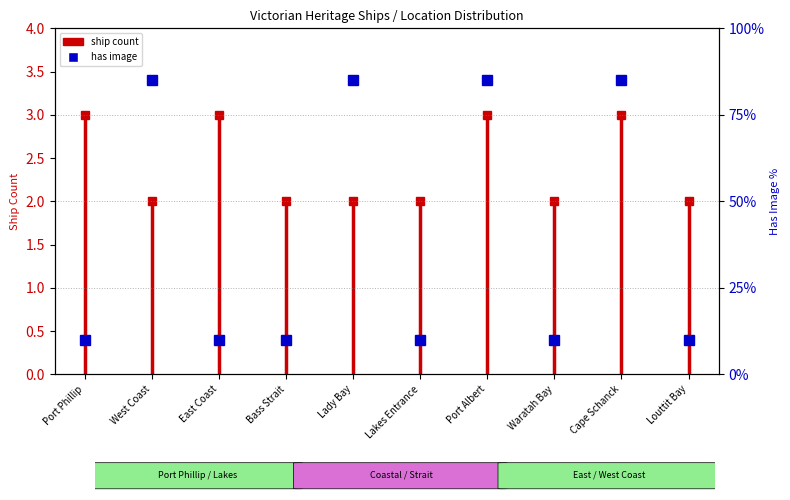

True or false: the data shows 85 at Cape Schanck.

True